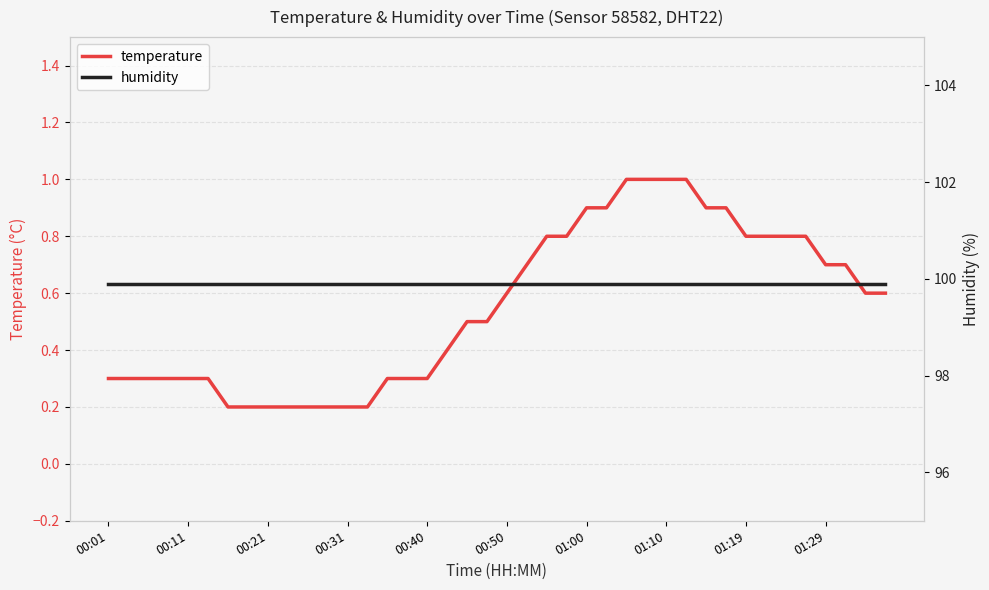

What is the average value of the temperature series?

0.6